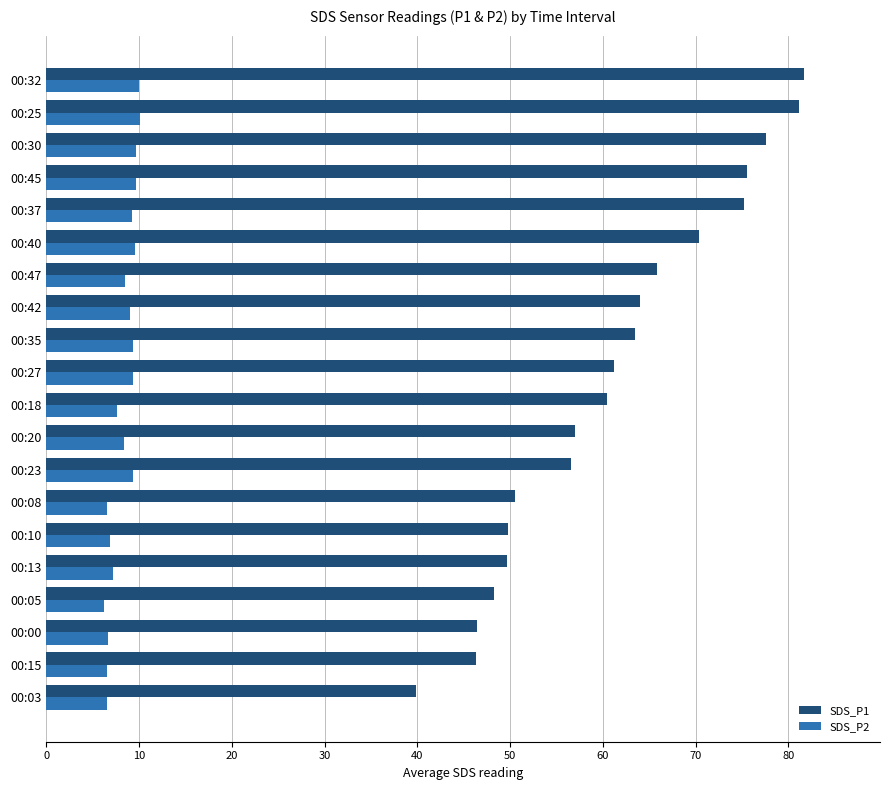

The SDS_P1 series shows 60.5 at 00:18. True or false?

True